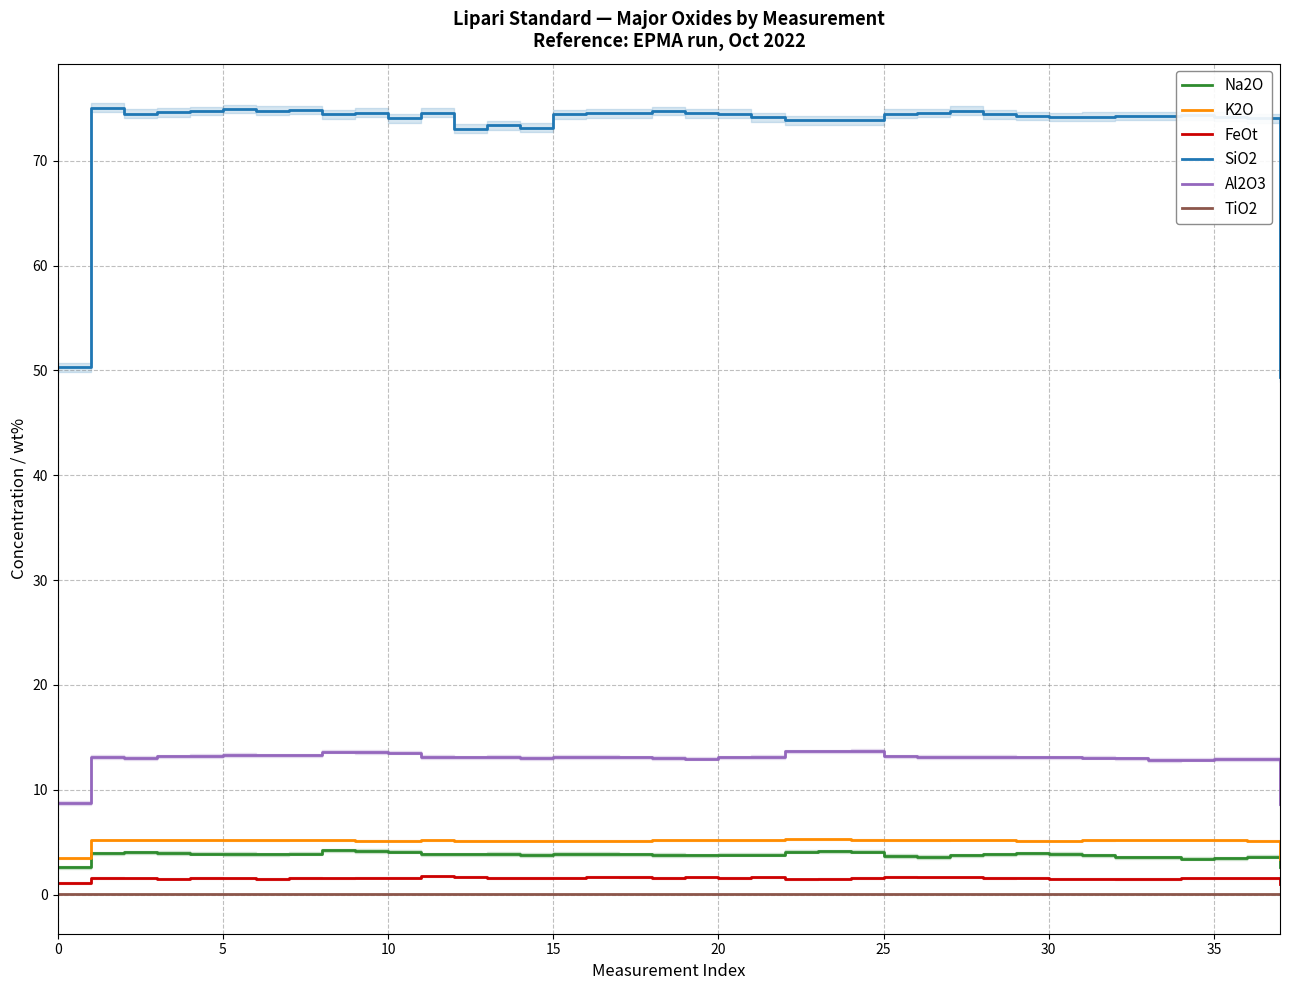

How many interior local peaks does the Al2O3 series have?

7